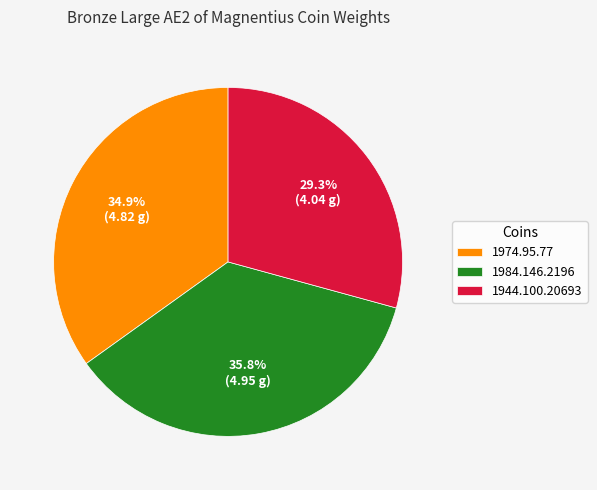

Is there a majority slice in this chart?

No